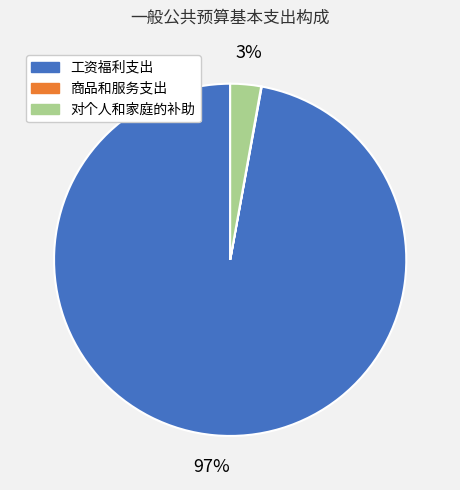

True or false: 工资福利支出 accounts for 97% of the total.

True